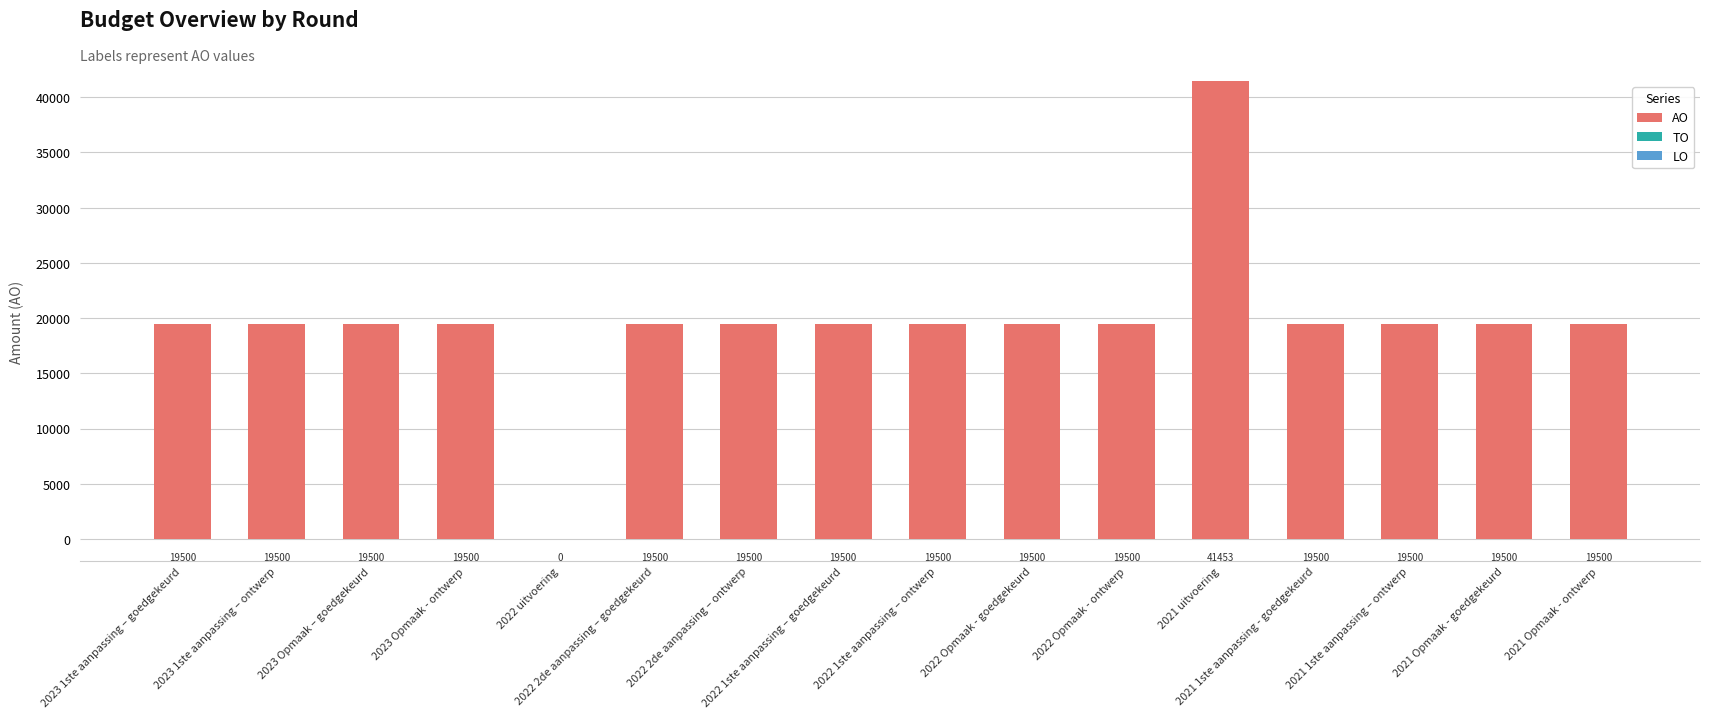

What is the sum of all values?

314453